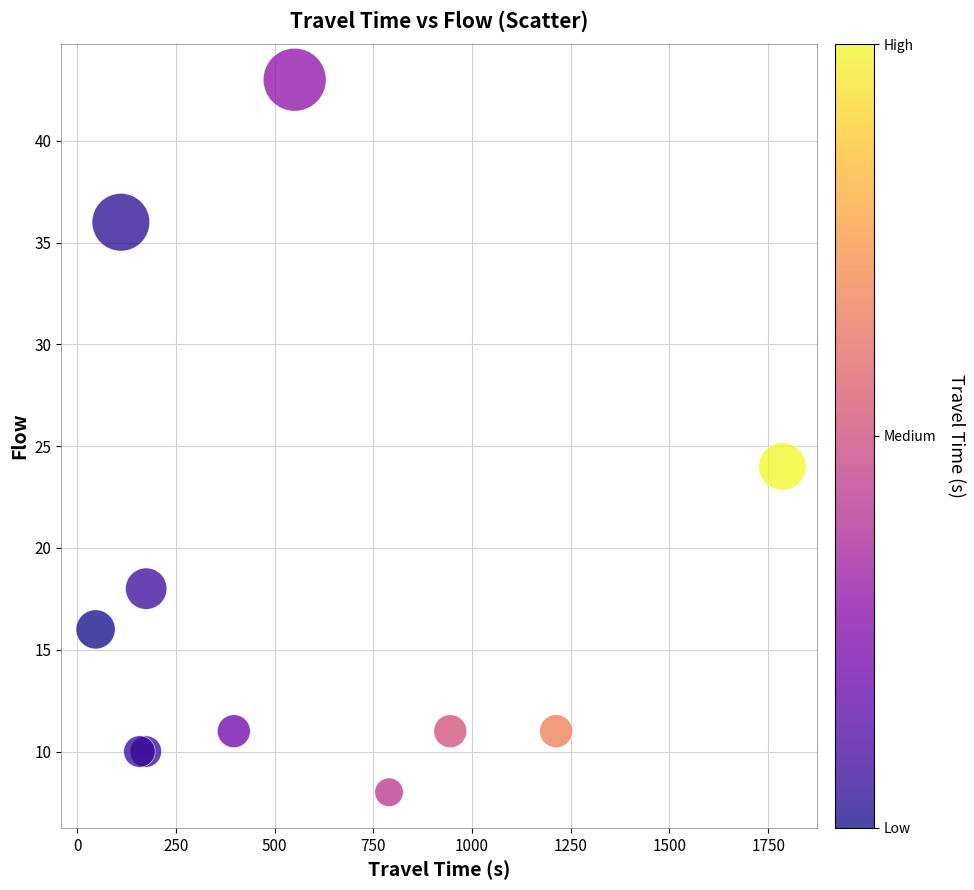

What Y value in the scatter plot is closest to 25?

24